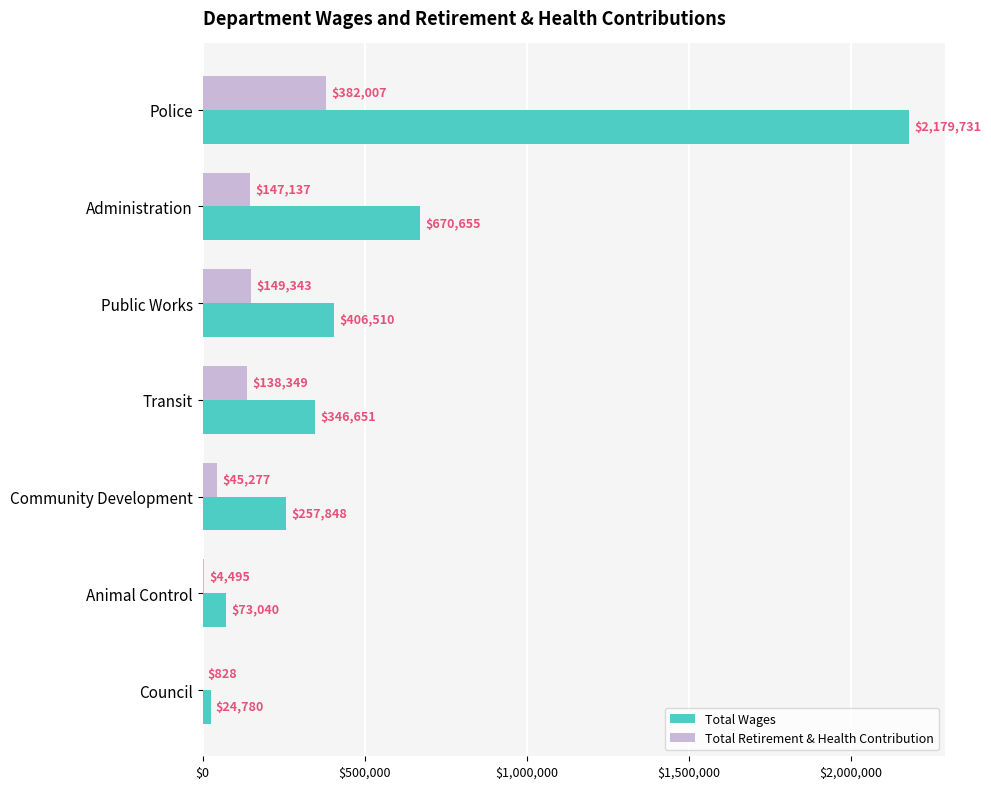

Is it true that Total Wages equals 3875241 at Police?

False